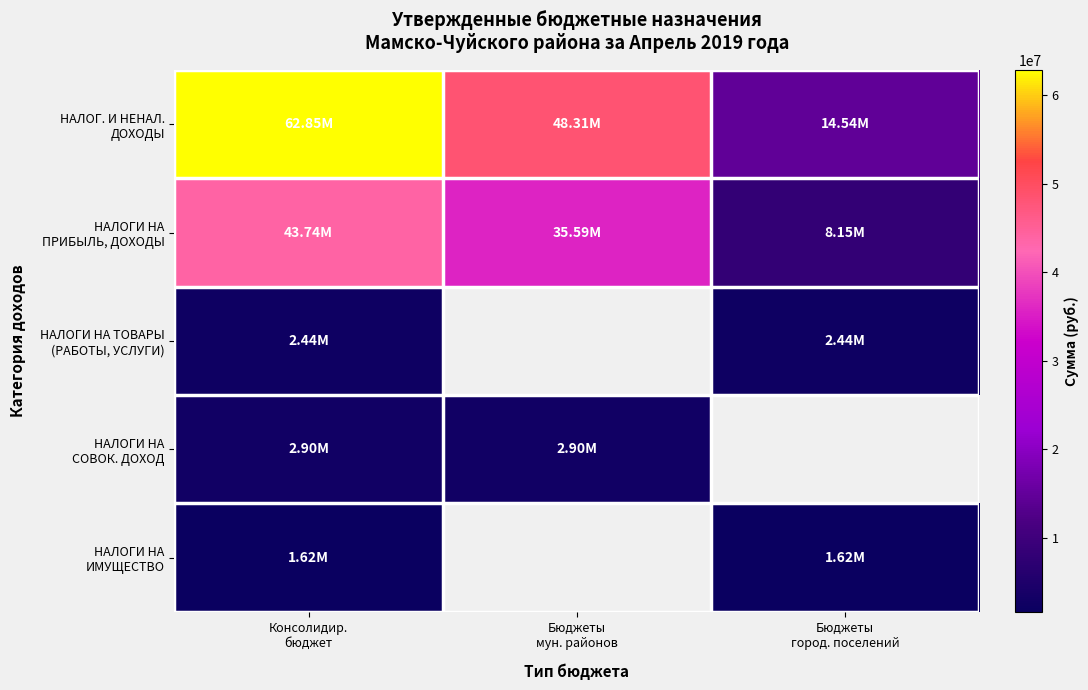

Where is НАЛОГИ НА ИМУЩЕСТВО nearest to the value 1622000?

Консолидир. бюджет